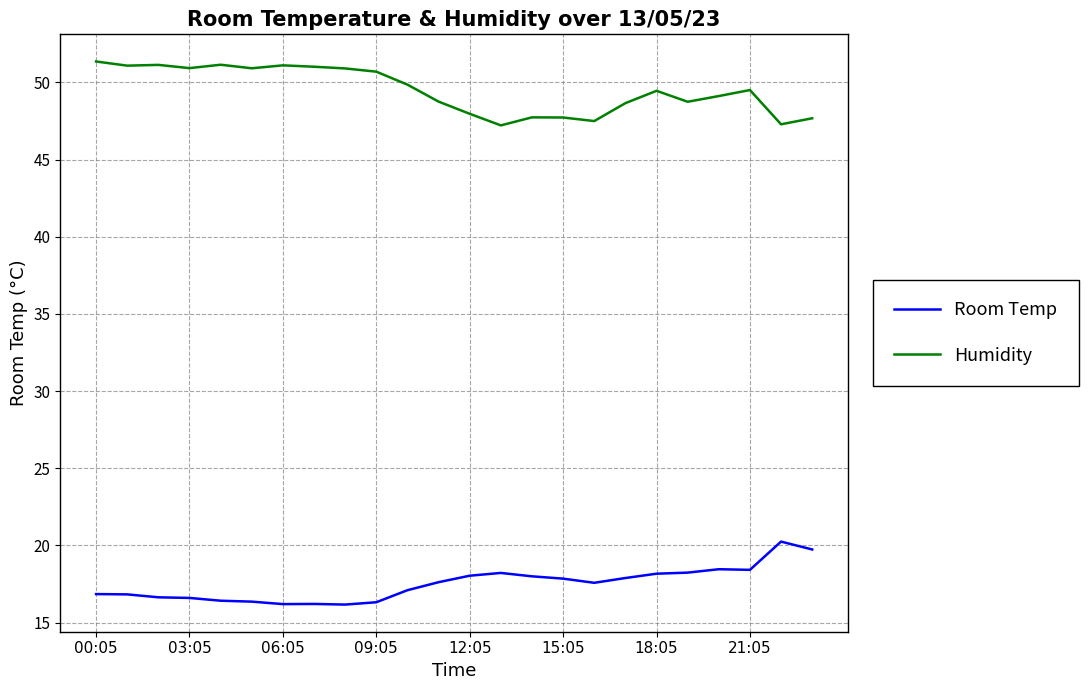

What is the maximum value shown in the chart?

51.4